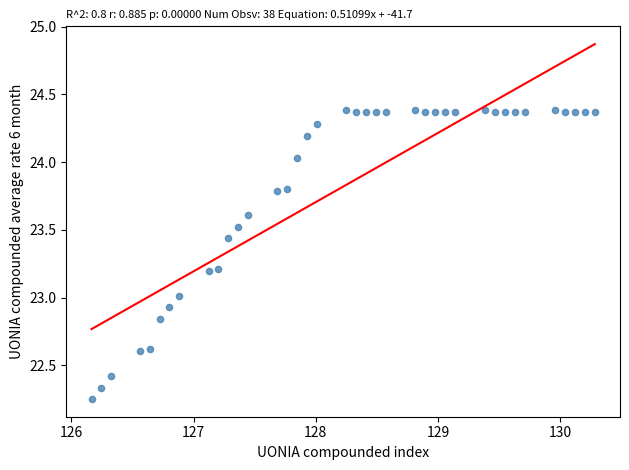

What is the range of Y values (max minus min)?

2.1